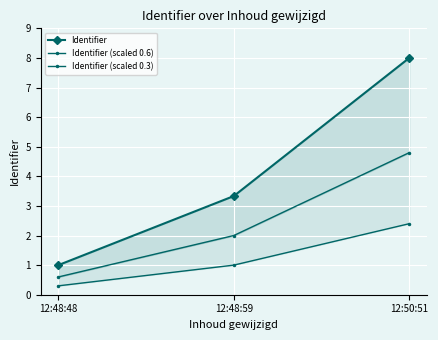

What is the difference between the maximum and minimum values in the Identifier (scaled 0.6) series?

4.2